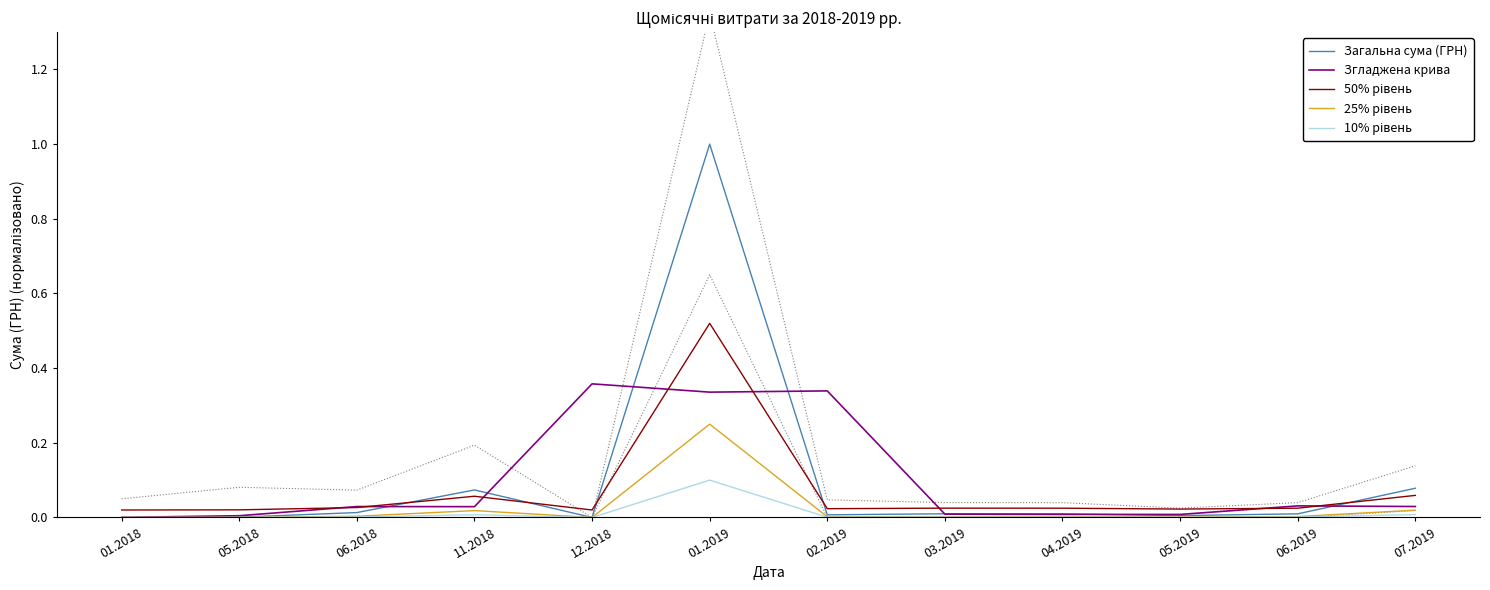

At which label is 50% рівень closest to 0?

01.2018